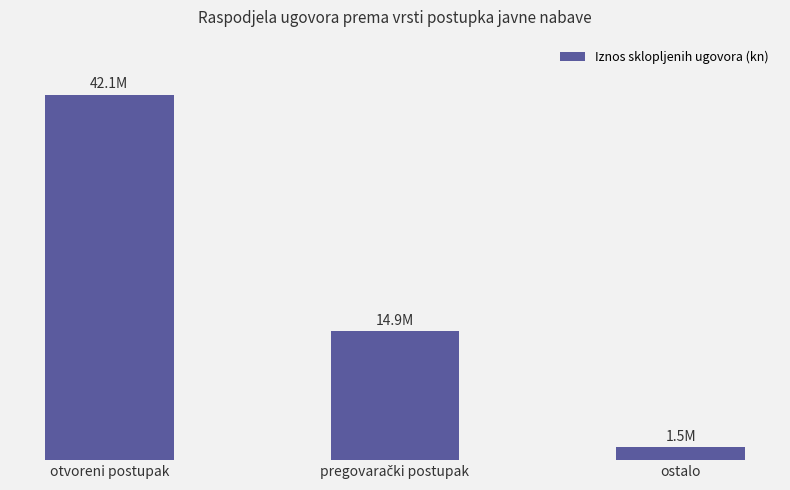

How many bars are there in total?

3